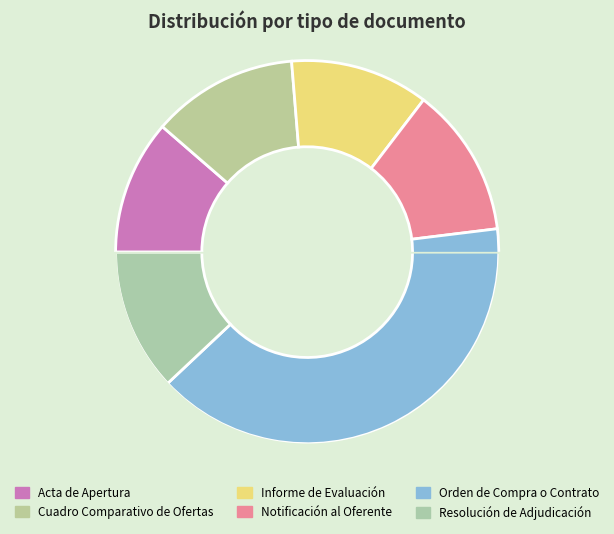

How many segments does this pie chart have?

6